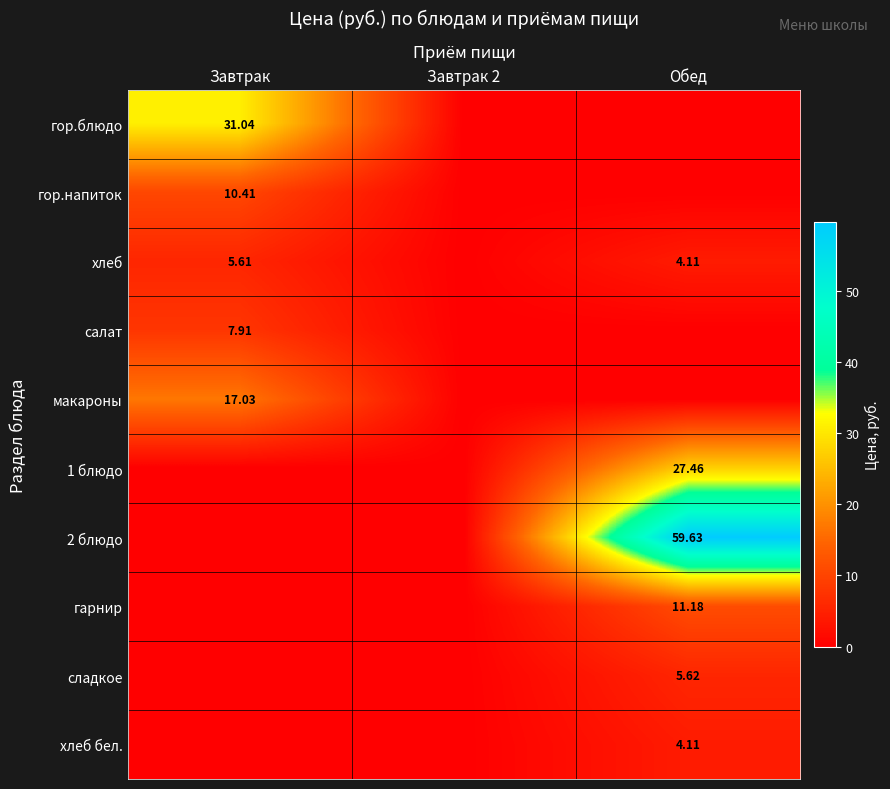

What is the sum of all макароны values?

17.0